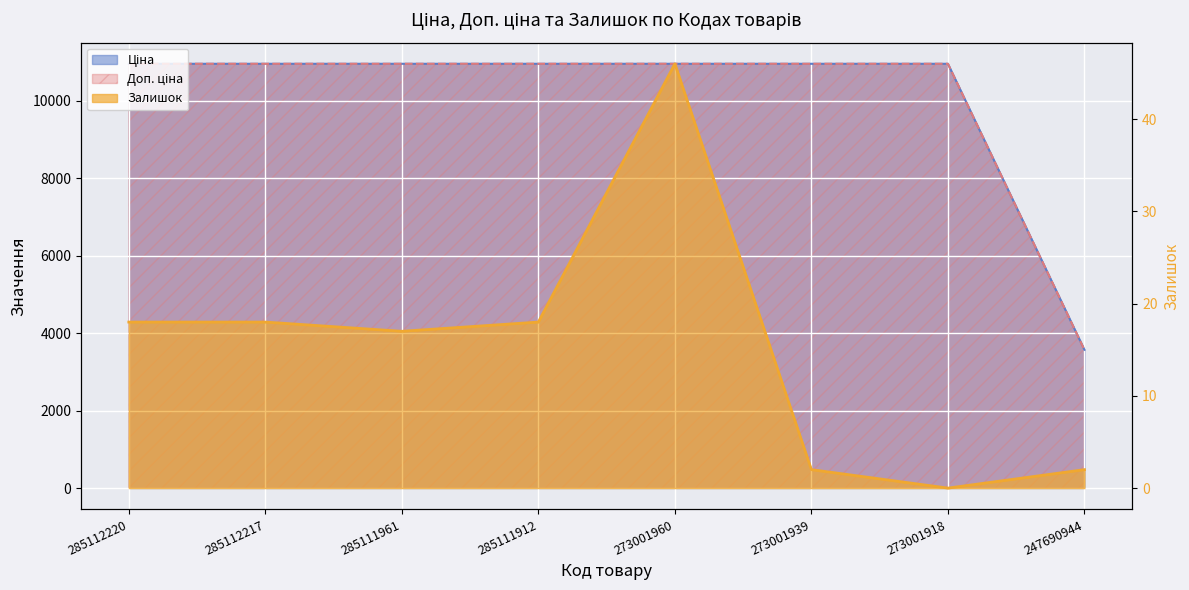

True or false: Доп. ціна has a value of 2258.3 at 285112220.

False